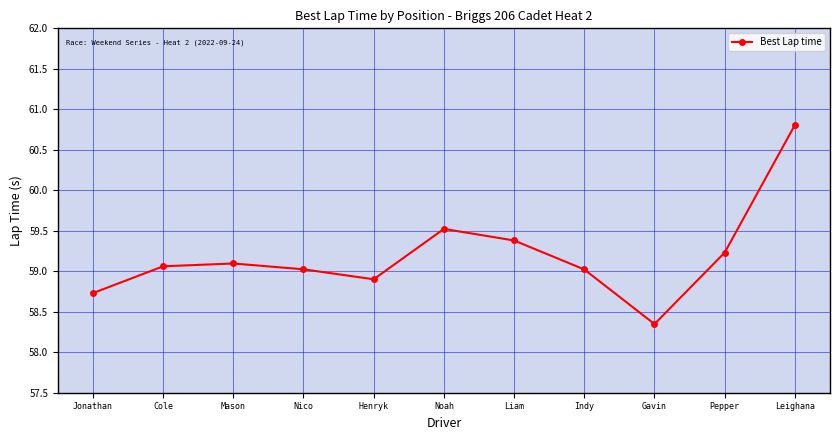

Is it true that the value at Leighana is 26.6?

False